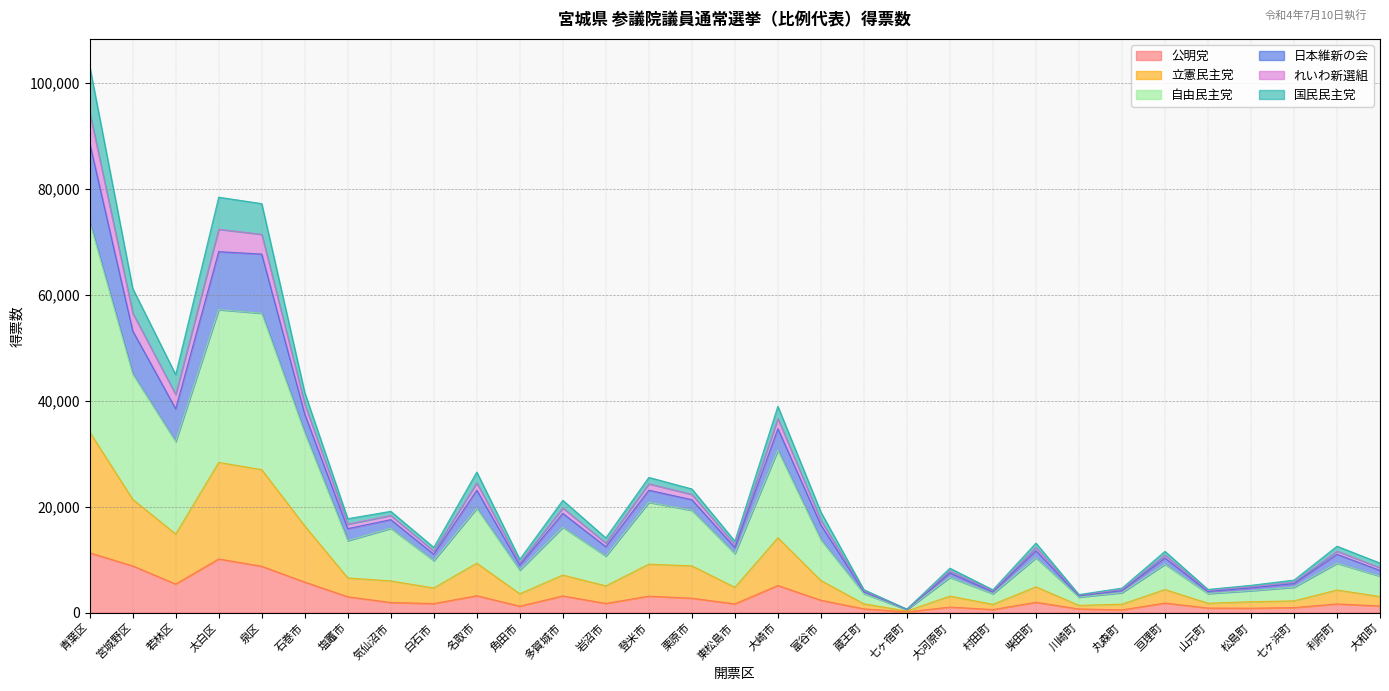

What are all the series names shown in the legend?

公明党, 立憲民主党, 自由民主党, 日本維新の会, れいわ新選組, 国民民主党